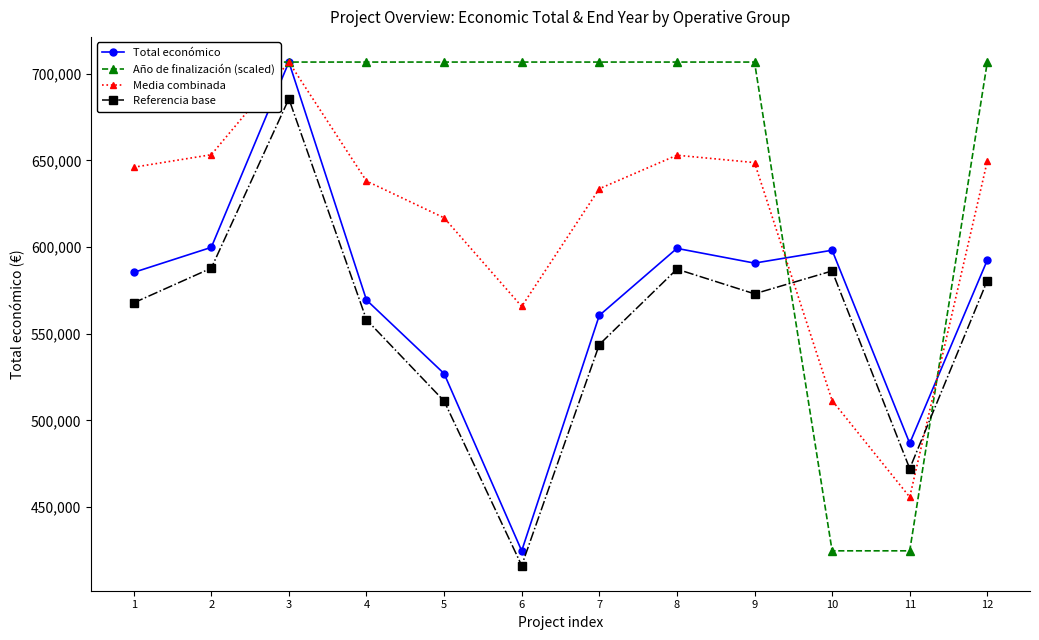

At which label does Referencia base first exceed 572990?

2